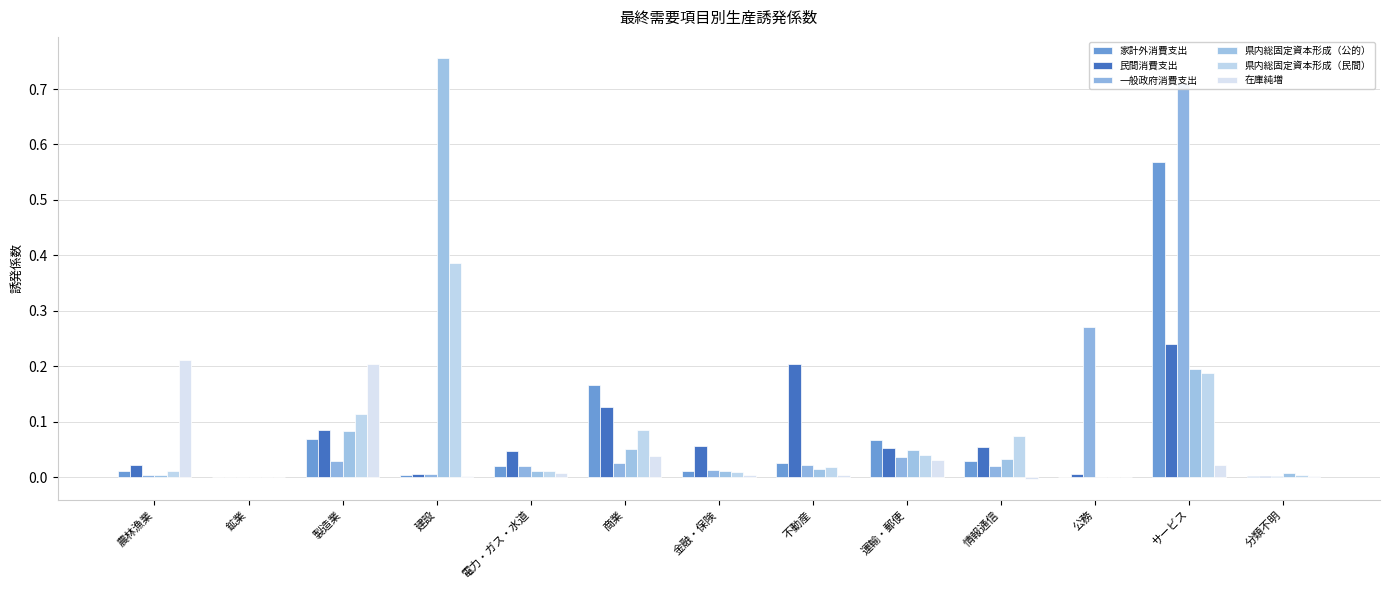

At 電力・ガス・水道, list the series in order from largest to smallest.

民間消費支出, 家計外消費支出, 一般政府消費支出, 県内総固定資本形成（民間）, 県内総固定資本形成（公的）, 在庫純増